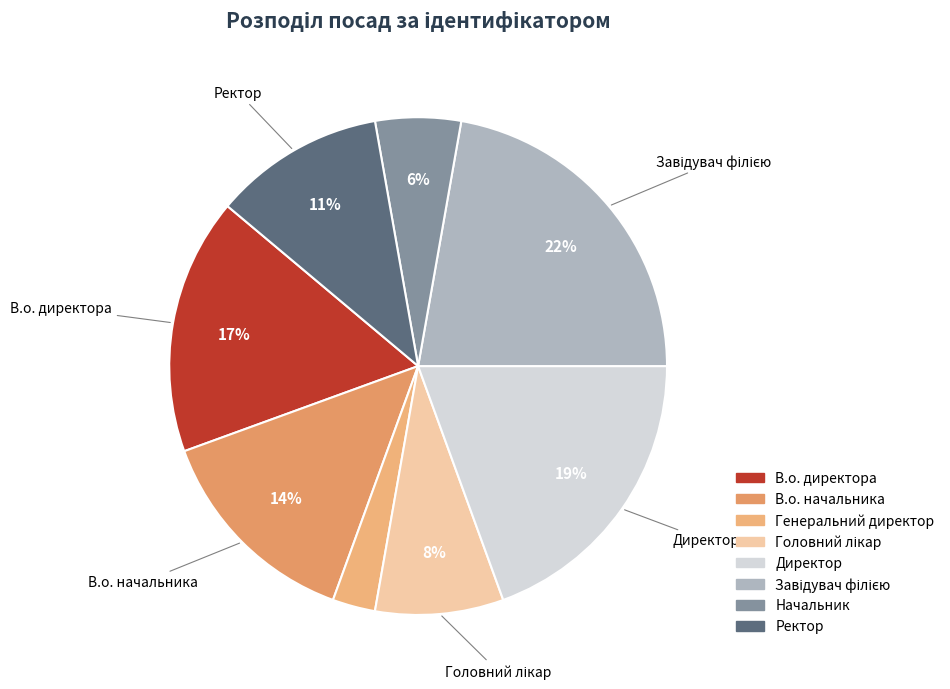

Which category has the biggest portion of the pie?

Завідувач філією